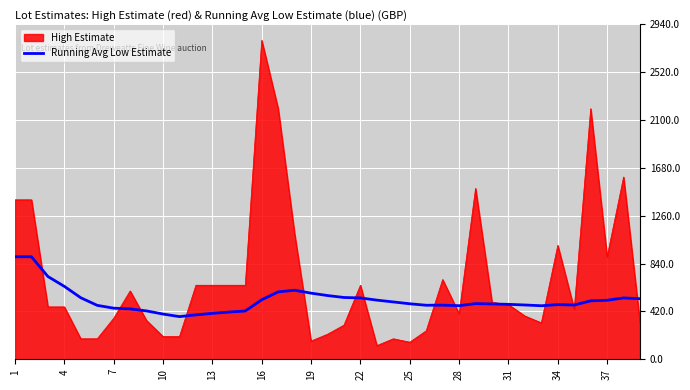

Which series has the largest range (max minus min)?

High Estimate